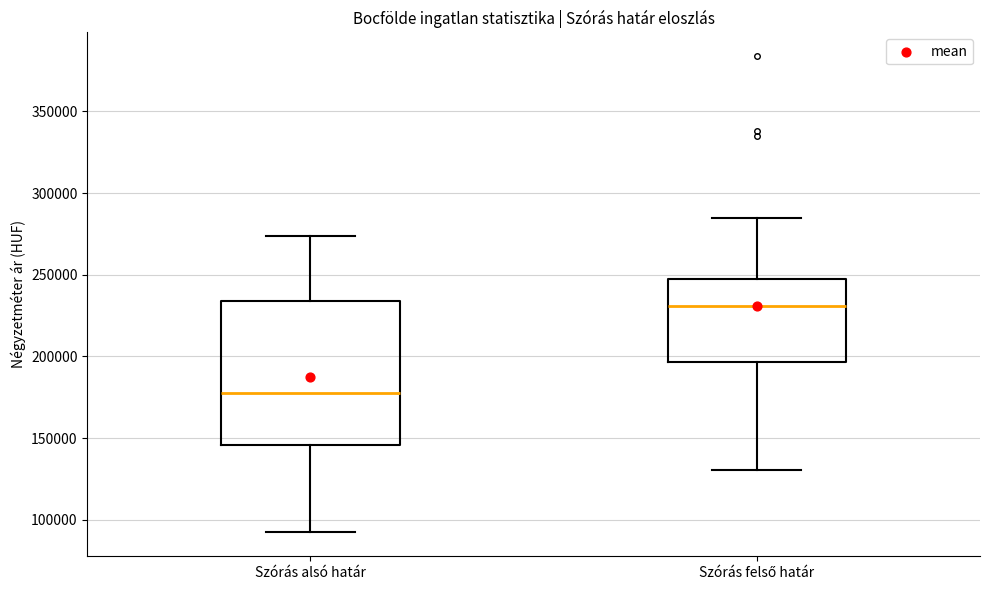

Where does the upper whisker of the box for Szórás alsó határ end on the y-axis? The values are not printed on the chart, so give them approximately, as read against the axis.

275000